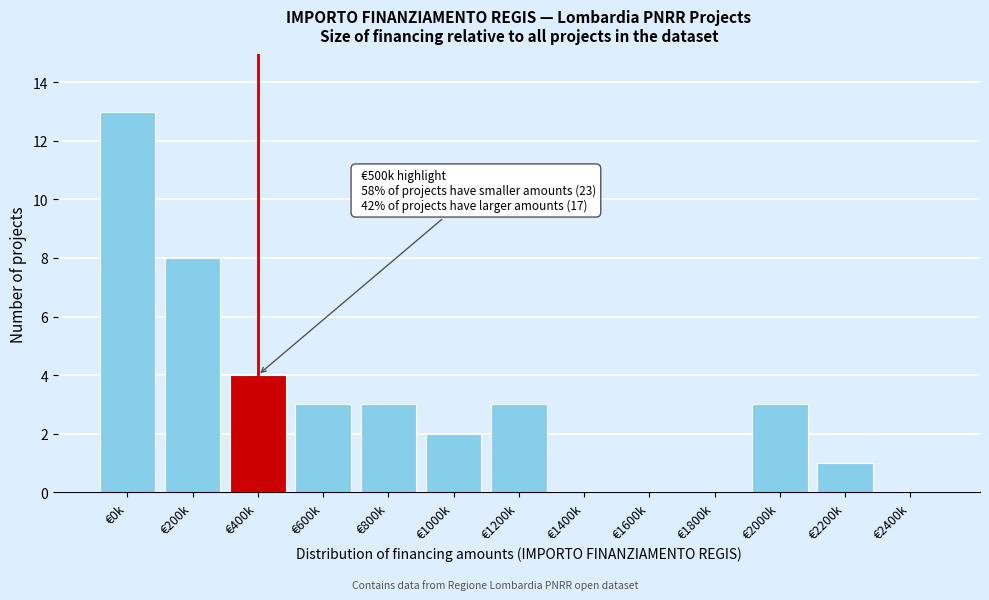

Reading left to right, what are all the values shown in this chart?

€0k=13	€200k=8	€400k=4	€600k=3	€800k=3	€1000k=2	€1200k=3	€1400k=0	€1600k=0	€1800k=0	€2000k=3	€2200k=1	€2400k=0